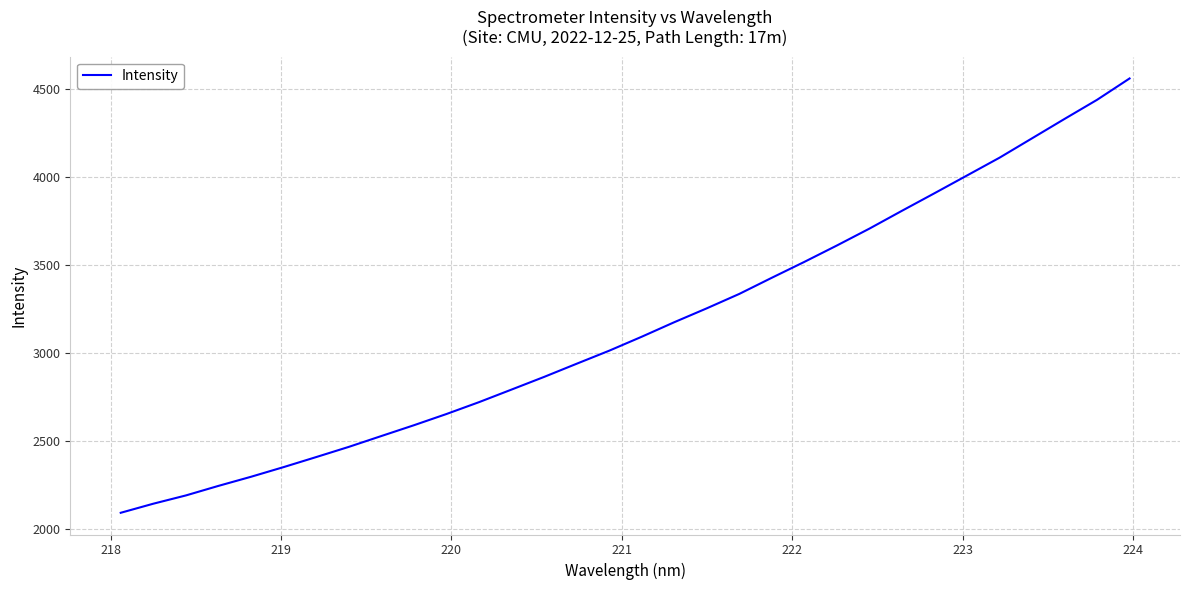

What is the maximum value shown in the chart?

4558.7